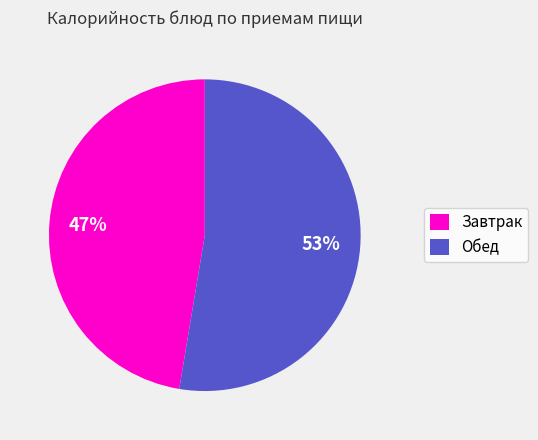

Is there any slice that represents more than half of the pie?

Yes